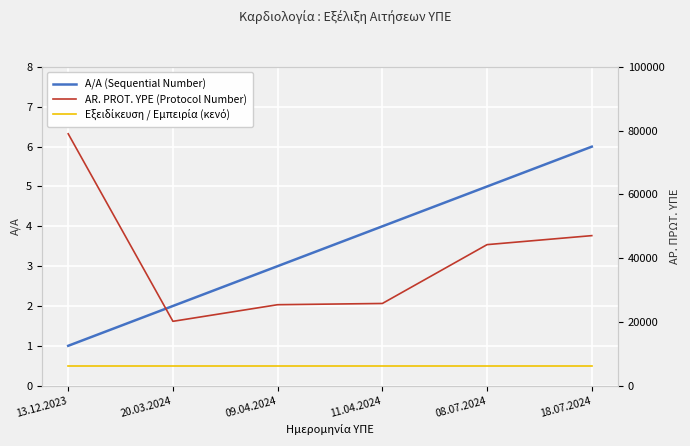

What is the label of the 3rd point from the left?

09.04.2024